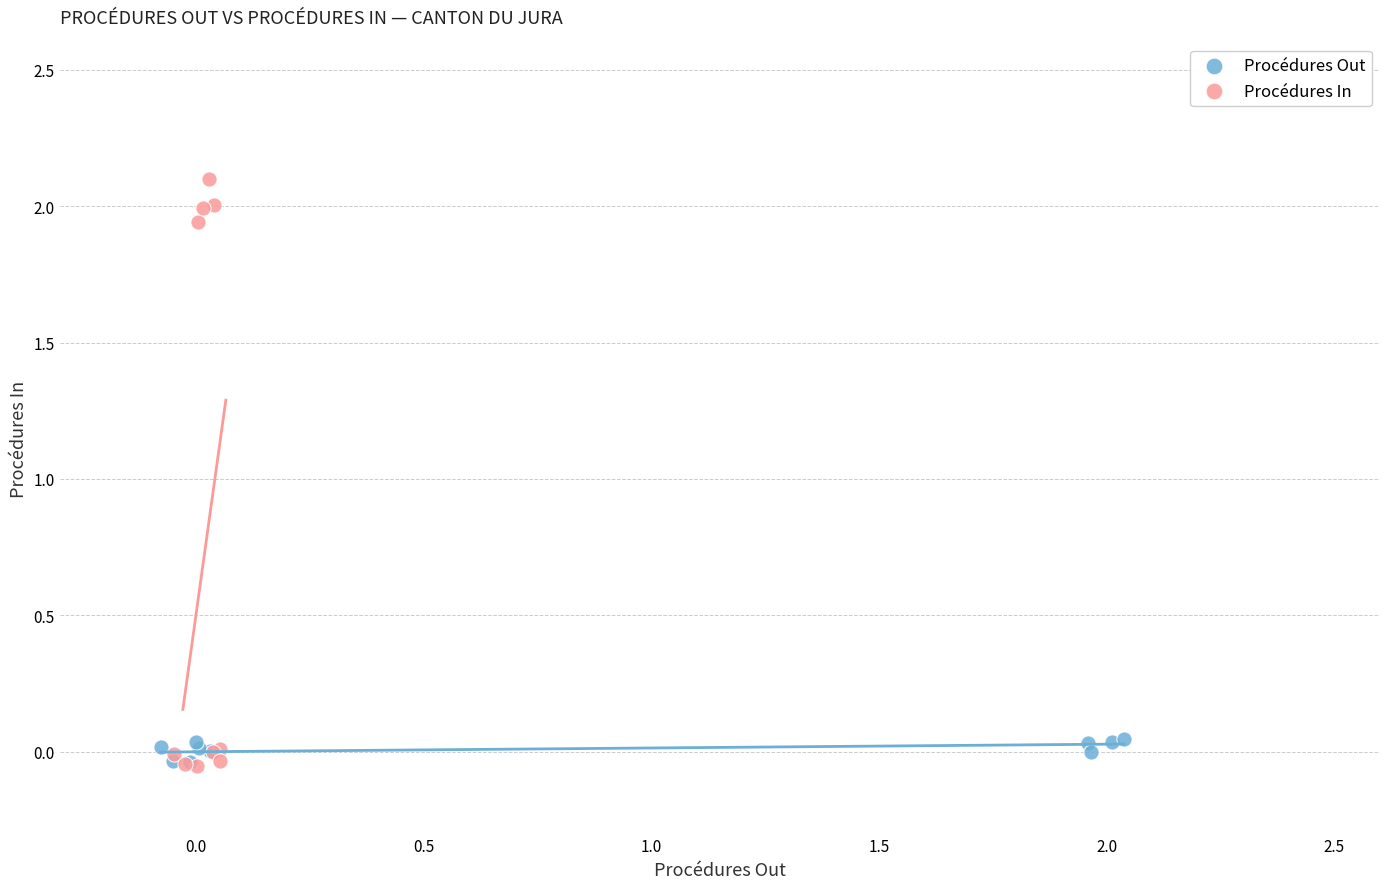

Which series has the widest spread of Y values?

Procédures In